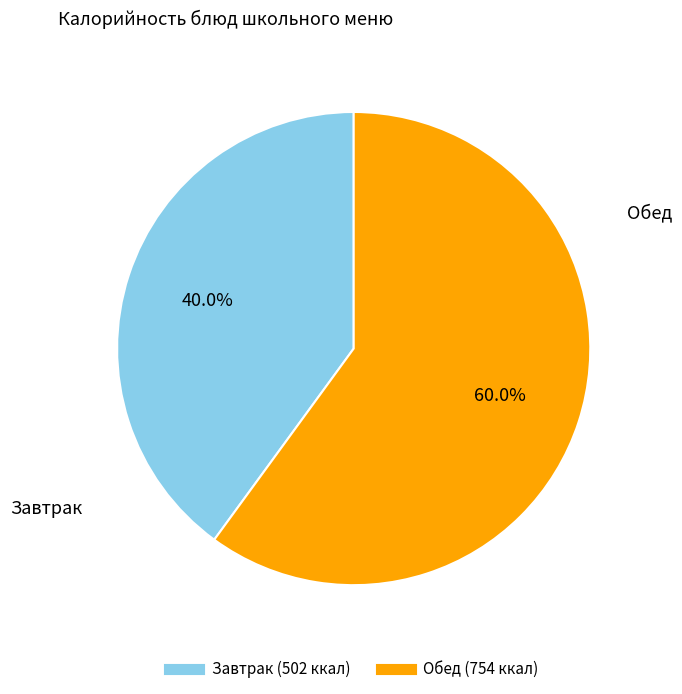

To the nearest percent, what is the average slice percentage?

50%